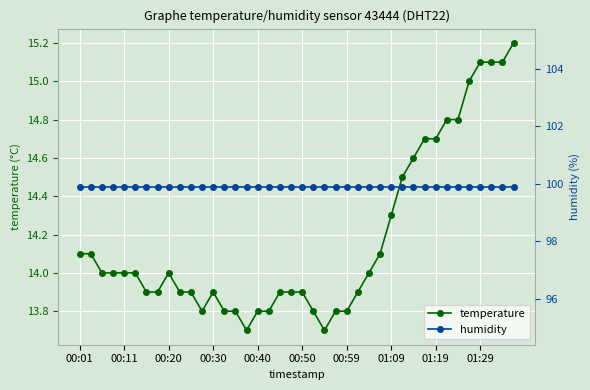

True or false: temperature has a value of 23.0 at 01:09.

False